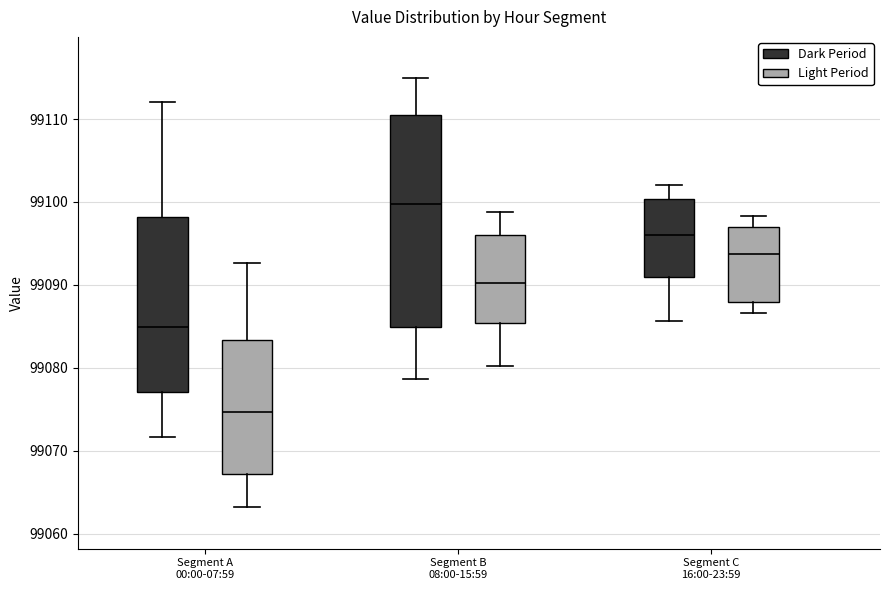

Comparing the boxes themselves (not the whiskers), which one is the tallest?

Segment B 08:00-15:59 (Dark Period)